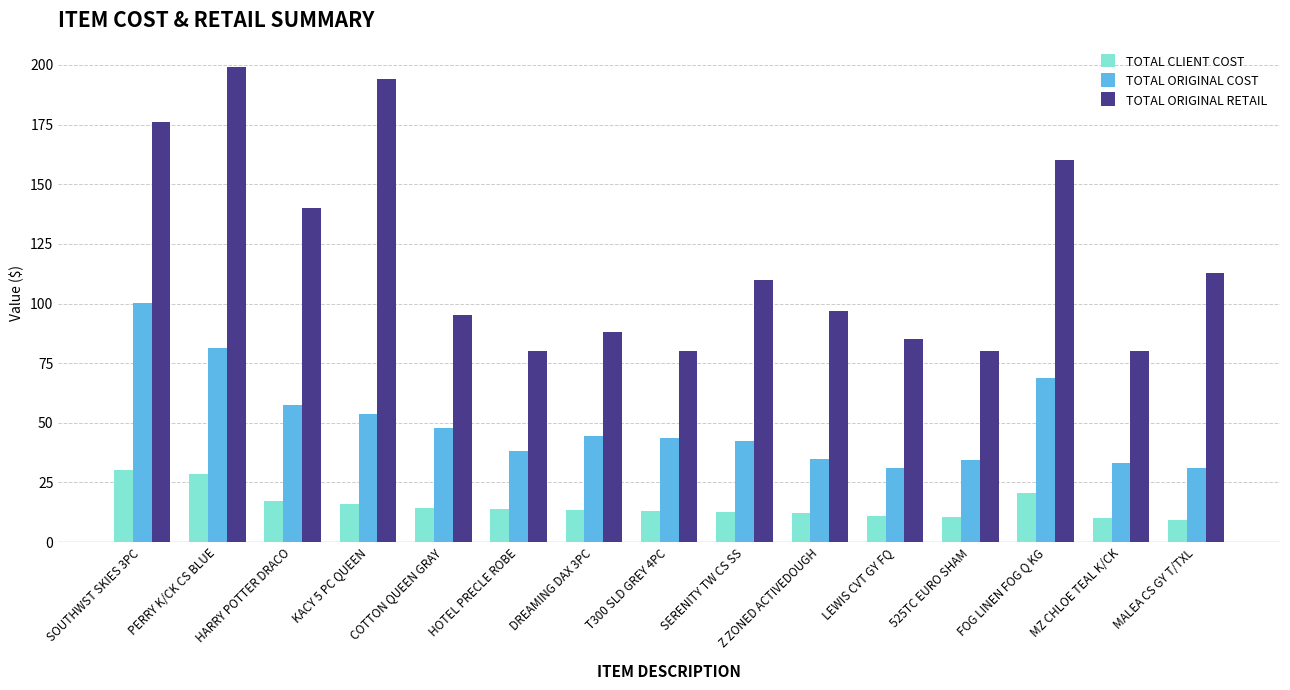

Is the value of TOTAL ORIGINAL COST at 525TC EURO SHAM greater than the value of TOTAL CLIENT COST at LEWIS CVT GY FQ?

Yes